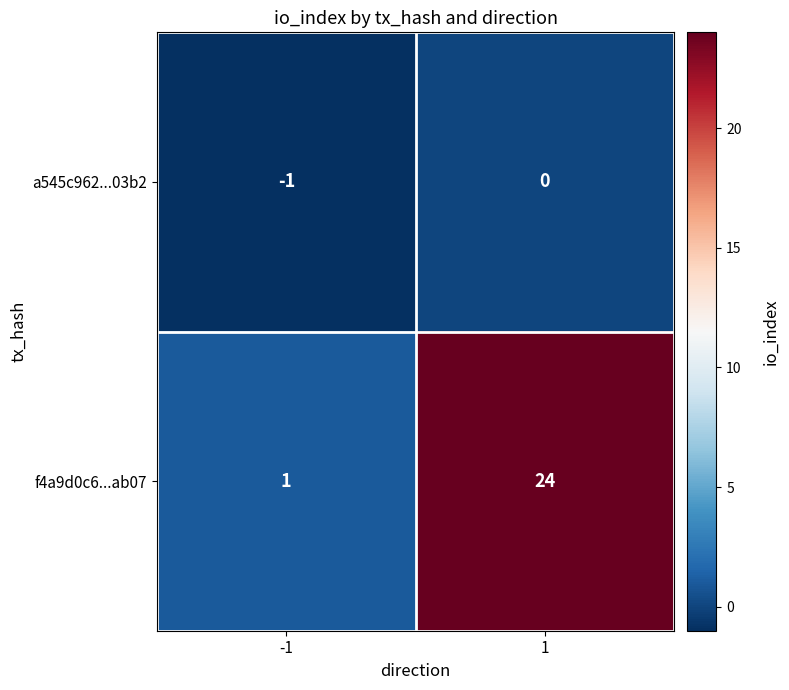

The a545c962...03b2 series shows 0 at -1. True or false?

False